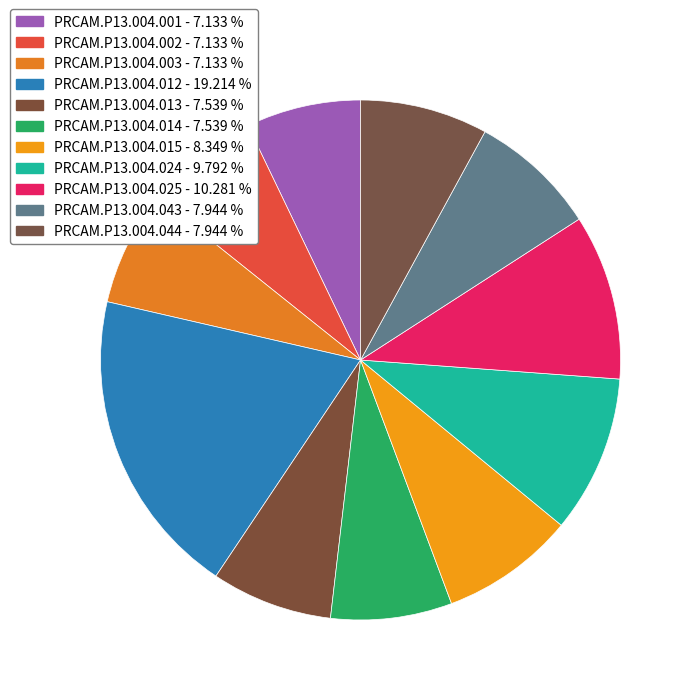

Is it true that PRCAM.P13.004.044 is 1% of the pie?

False